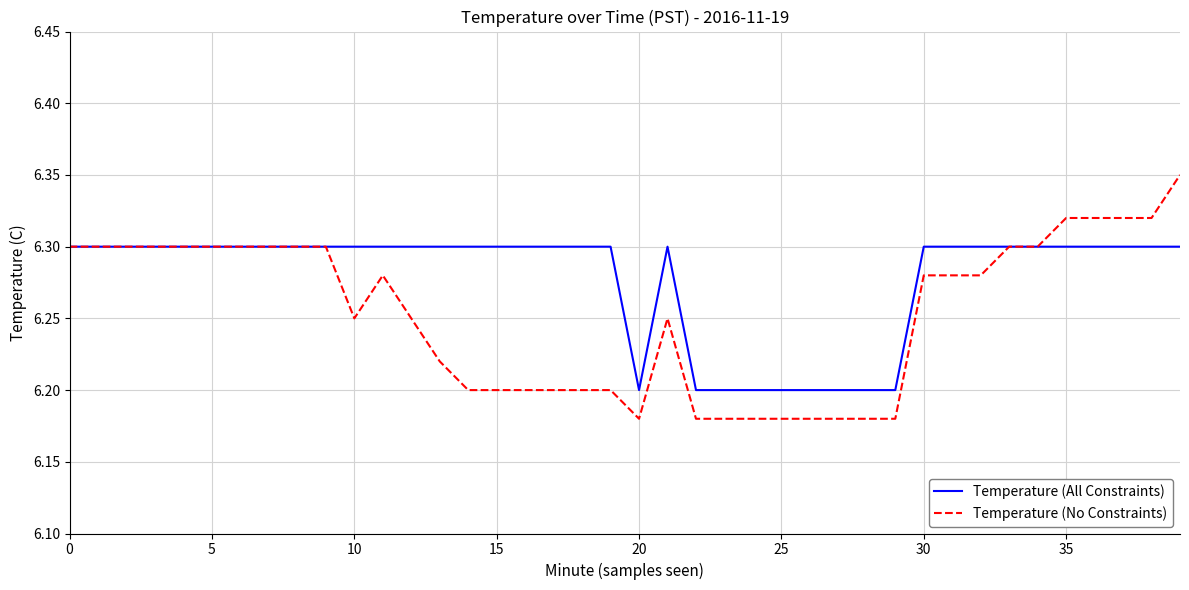

Which series has the largest total across all categories?

Temperature (All Constraints)